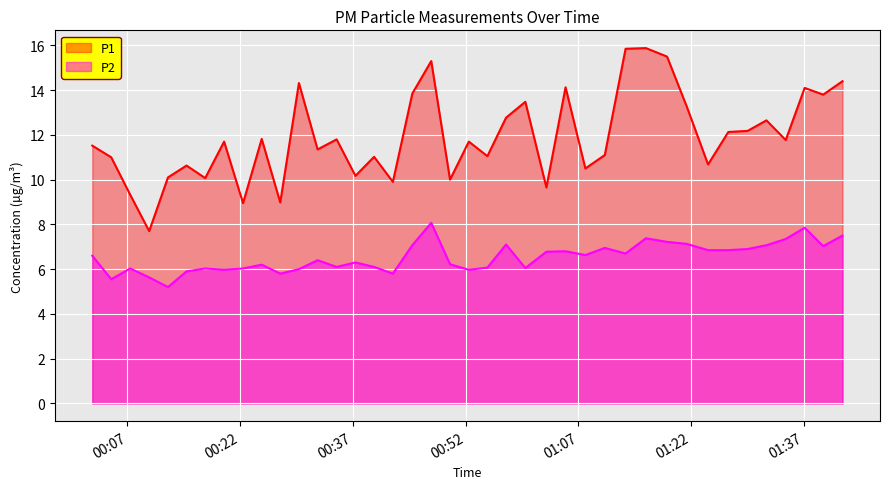

What is the approximate value of P2 at 2023-04-06T00:32:18?

6.4